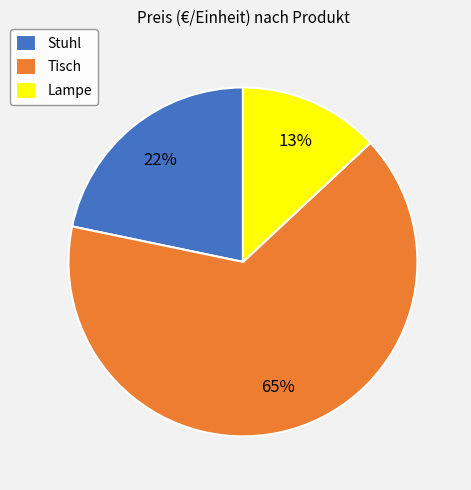

To the nearest percent, what is the difference between the largest and smallest slice percentages?

52%